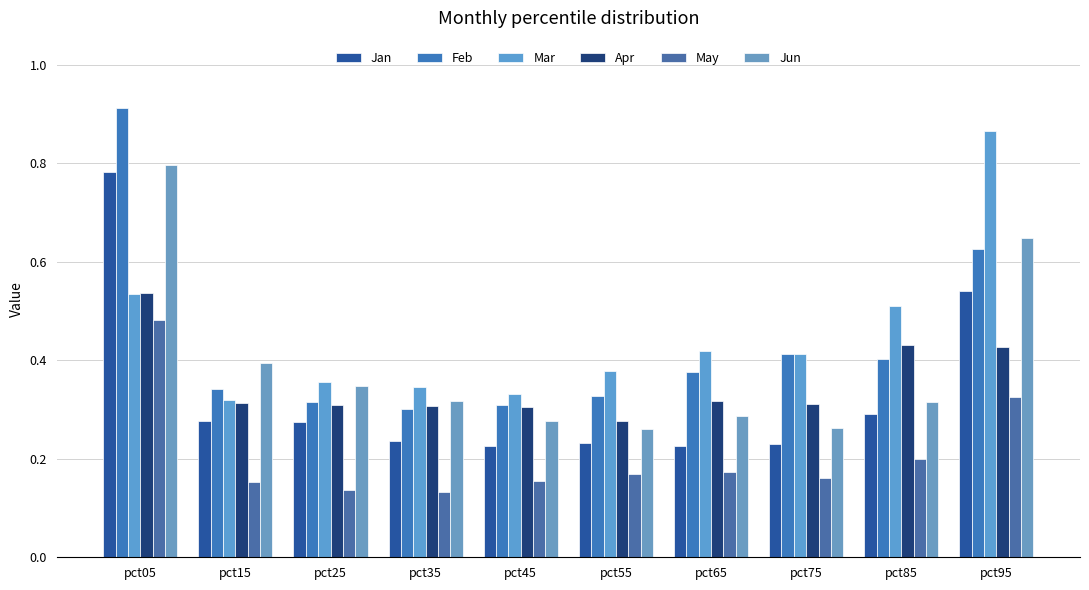

Is the value of Jan at pct75 greater than the value of Jun at pct05?

No